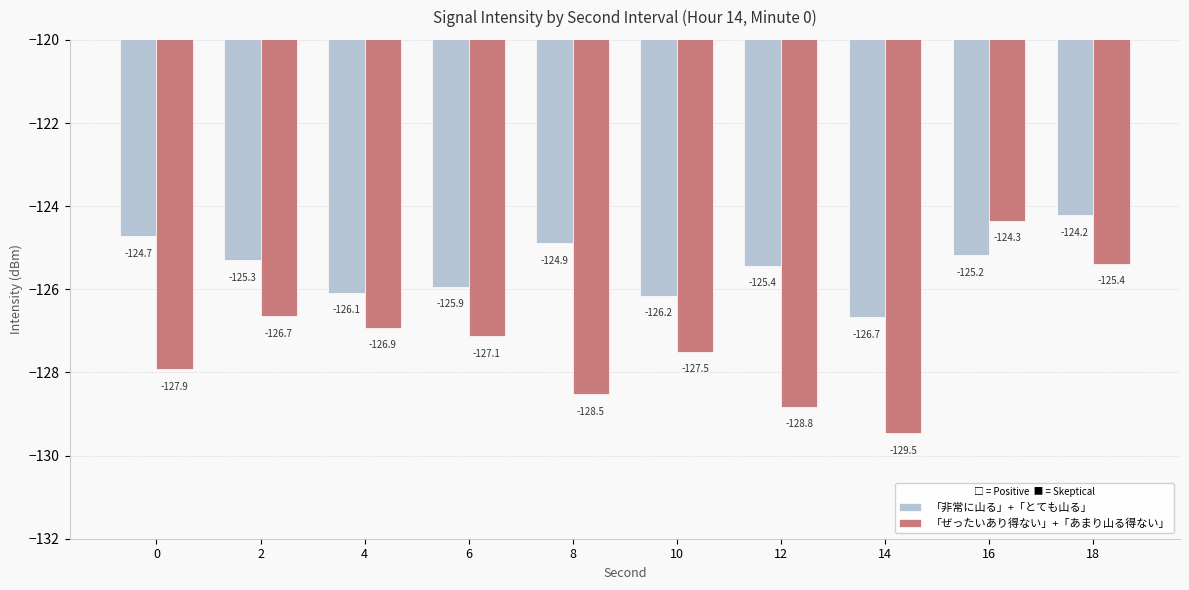

What is the smallest value displayed?

-129.5